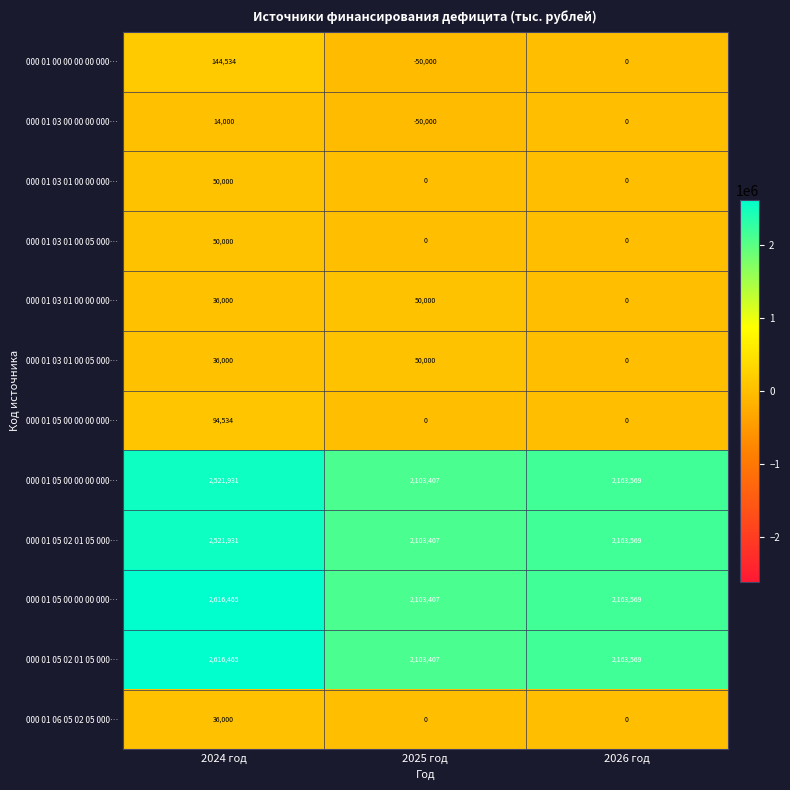

Which label corresponds to the smallest value in the chart?

2025 год